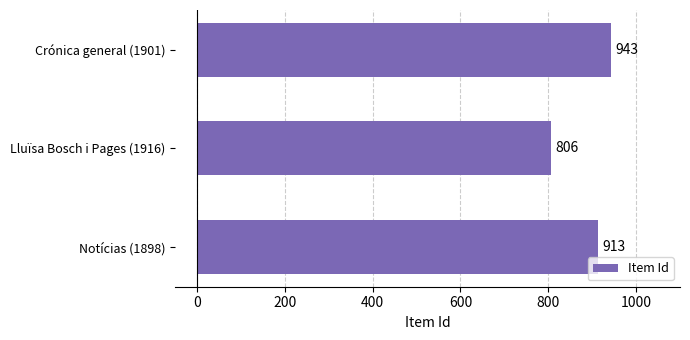

What is the average value?

887